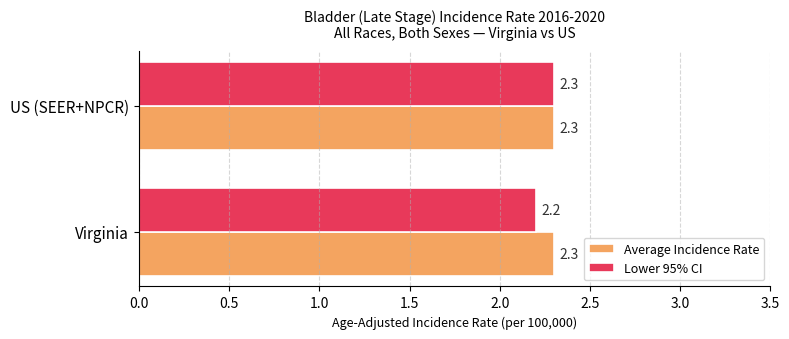

What is the total value across all series at US (SEER+NPCR)?

4.6